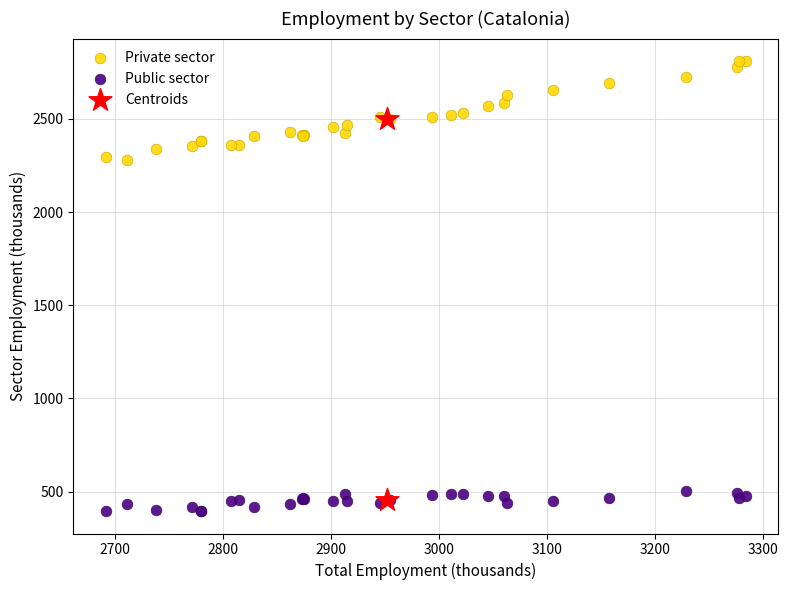

Which series reaches the minimum Y coordinate?

Public sector